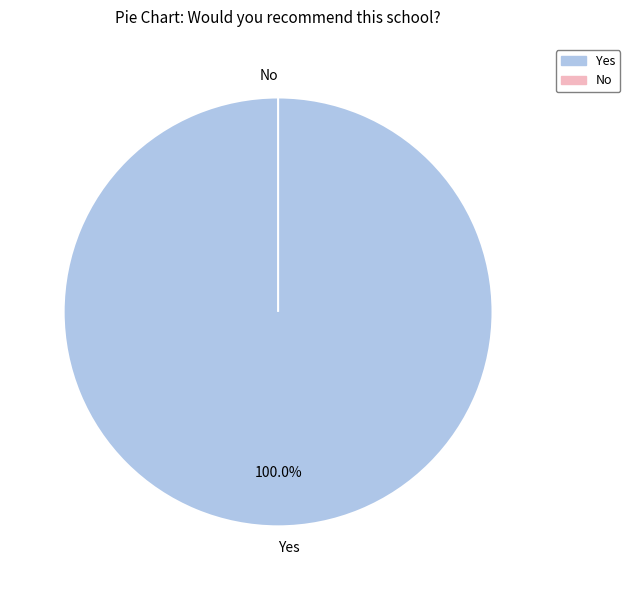

The No slice represents 1% of the pie. True or false?

False